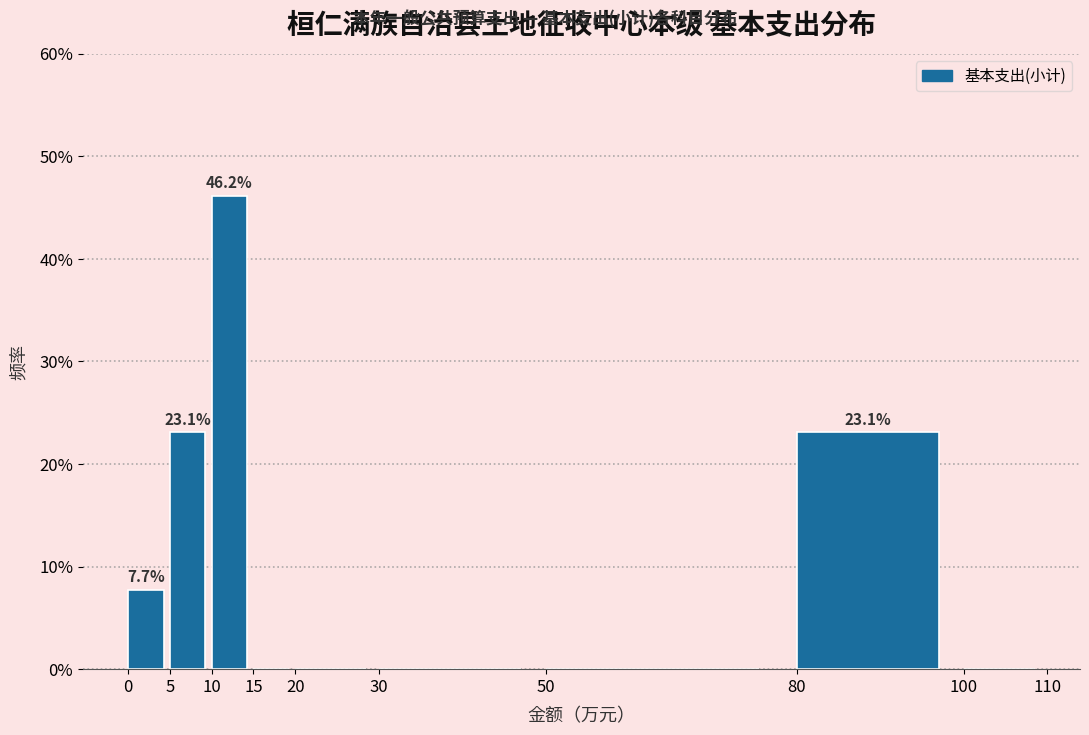

Which range on the x-axis has the tallest bar?

10 to 15